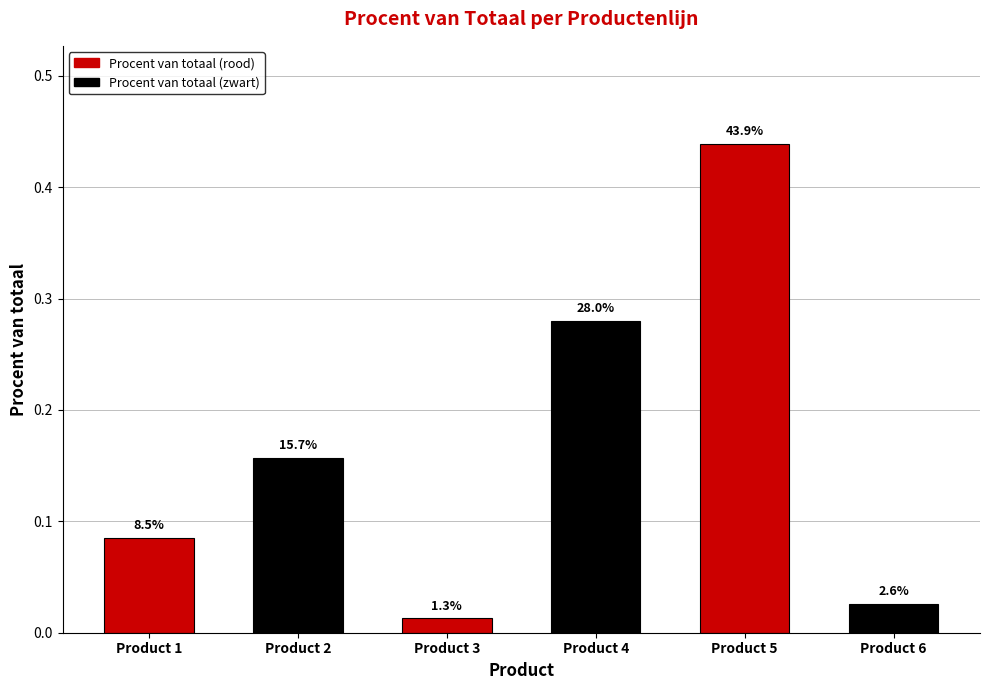

Are the bars horizontal?

No